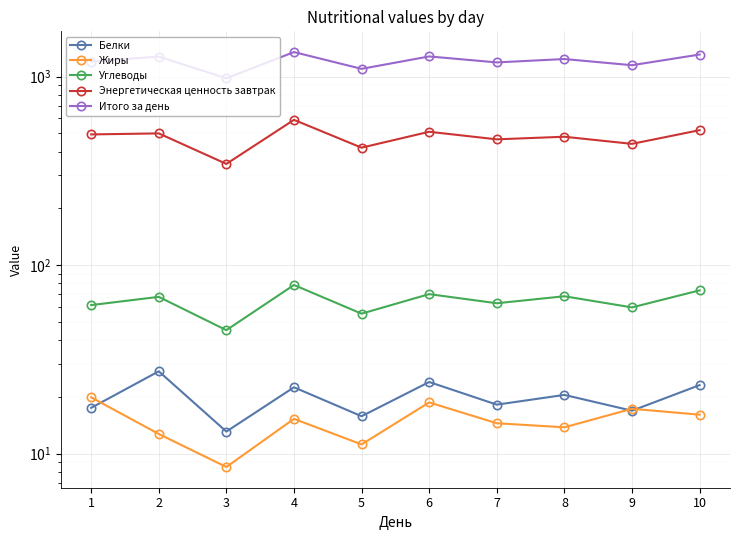

How many values in the Жиры series are below 15?

5